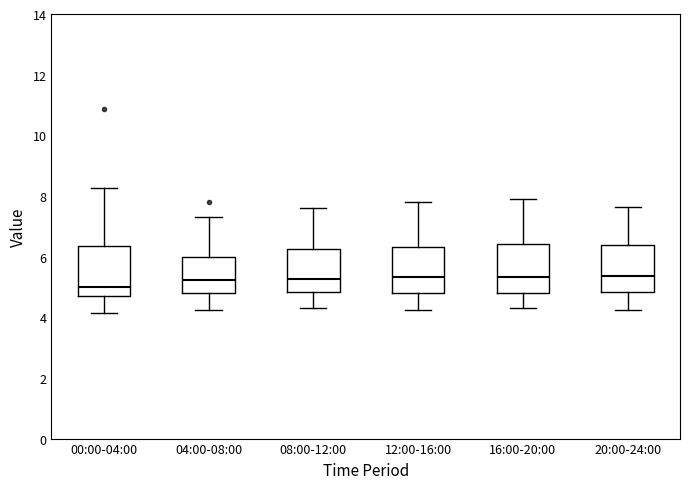

Where is the lower edge of the box for 04:00-08:00 on the y-axis? The values are not printed on the chart, so give them approximately, as read against the axis.

4.8